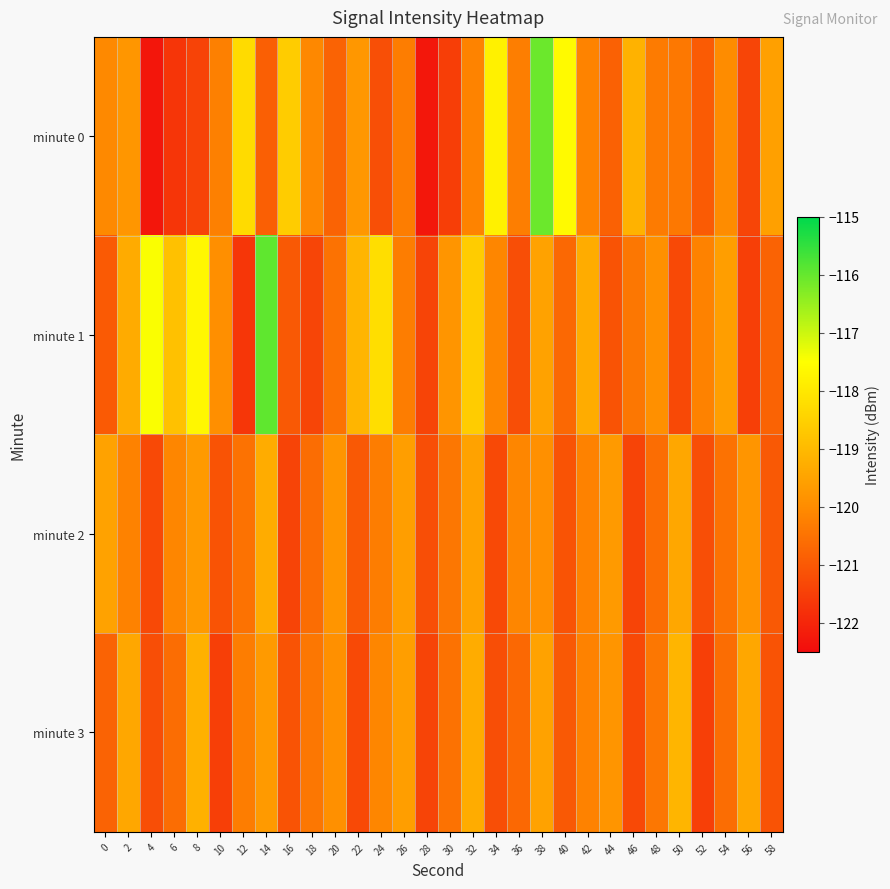

At 48, list the series in order from smallest to largest.

minute 2, minute 3, minute 0, minute 1